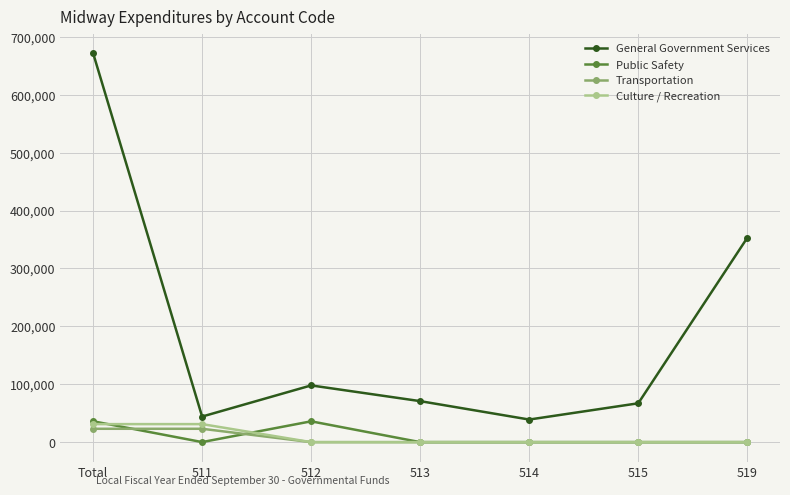

True or false: Culture / Recreation has a value of 31142 at Total.

True